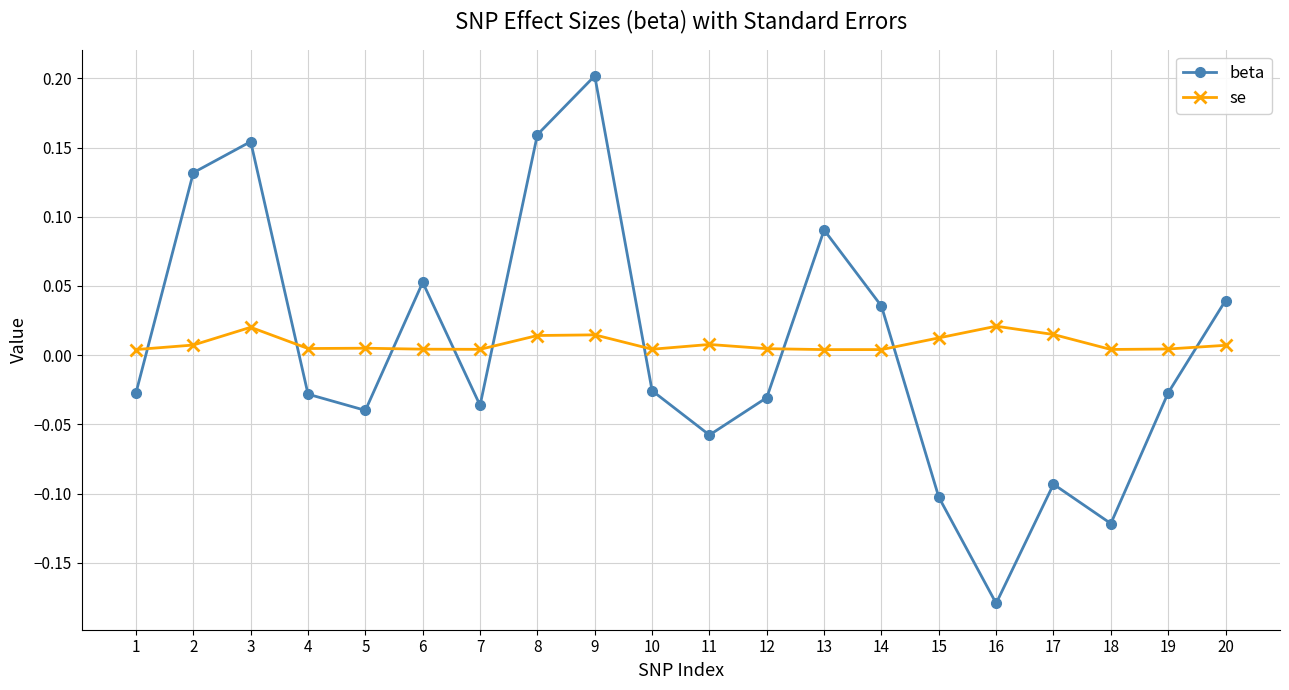

Which label corresponds to the smallest value in the chart?

16